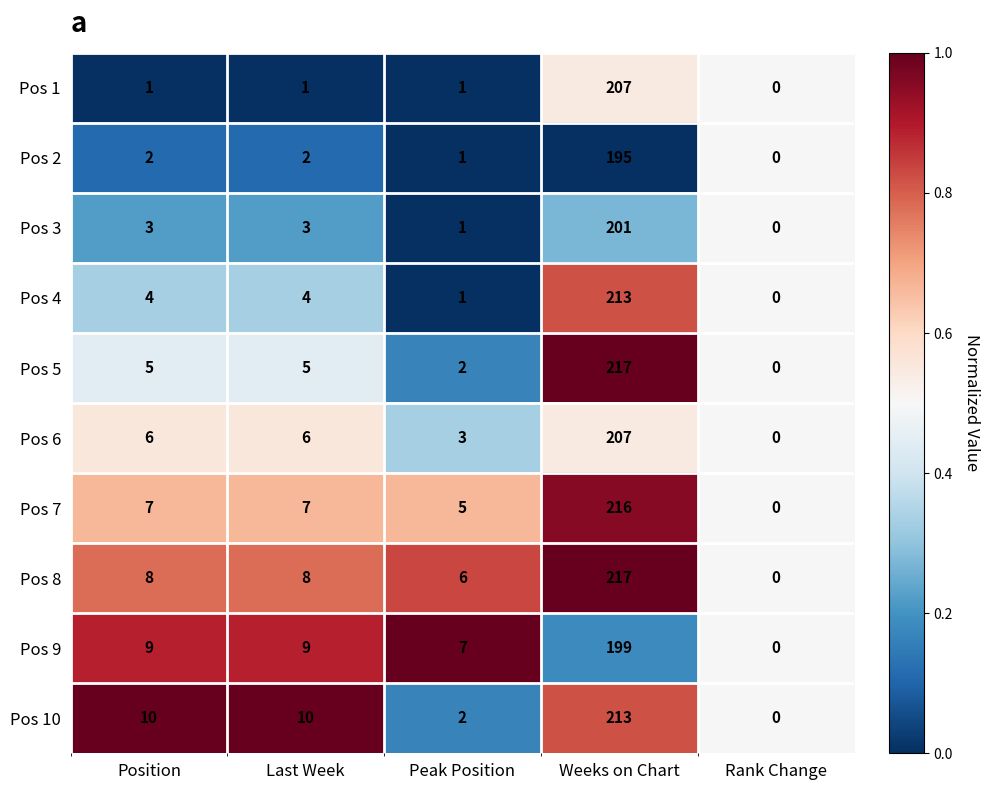

What is the spread (max minus min) of values at Weeks on Chart?

22